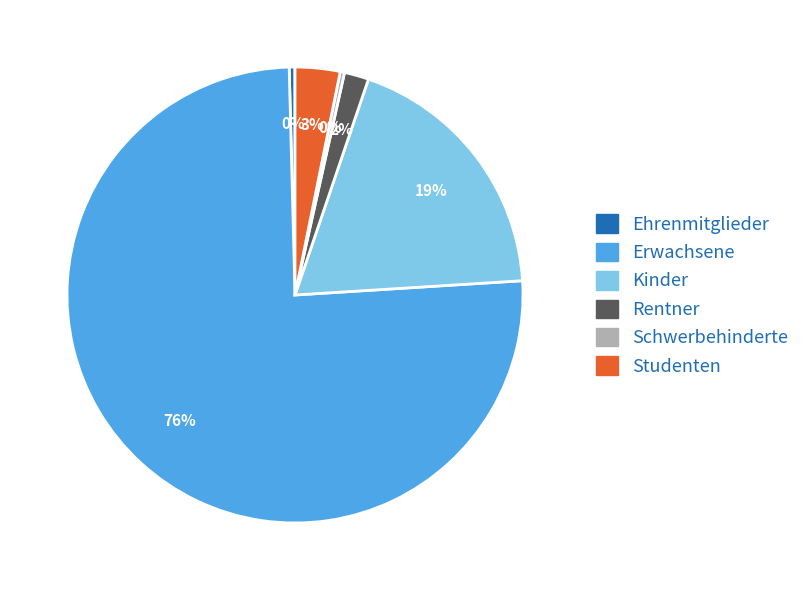

Count the number of slices in the pie.

6